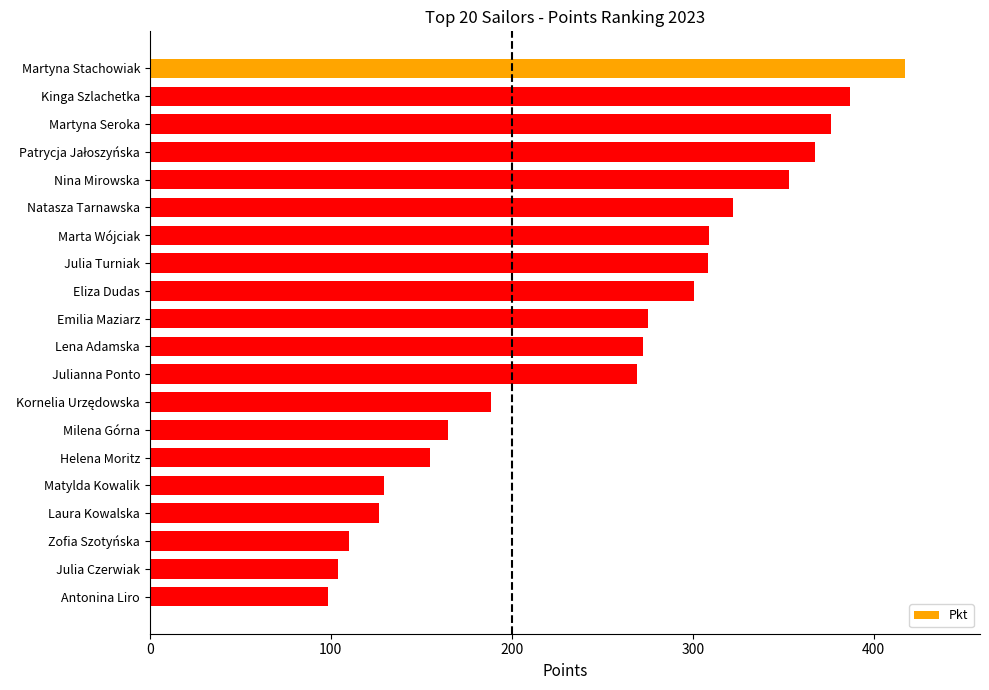

What is the value of the 14th bar from the top?

164.8